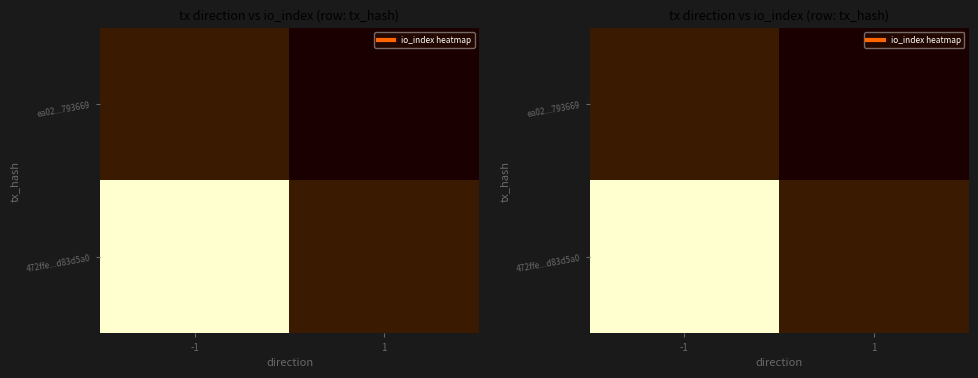

The 472ffe...d83d5a0 series shows 119.0 at -1. True or false?

True